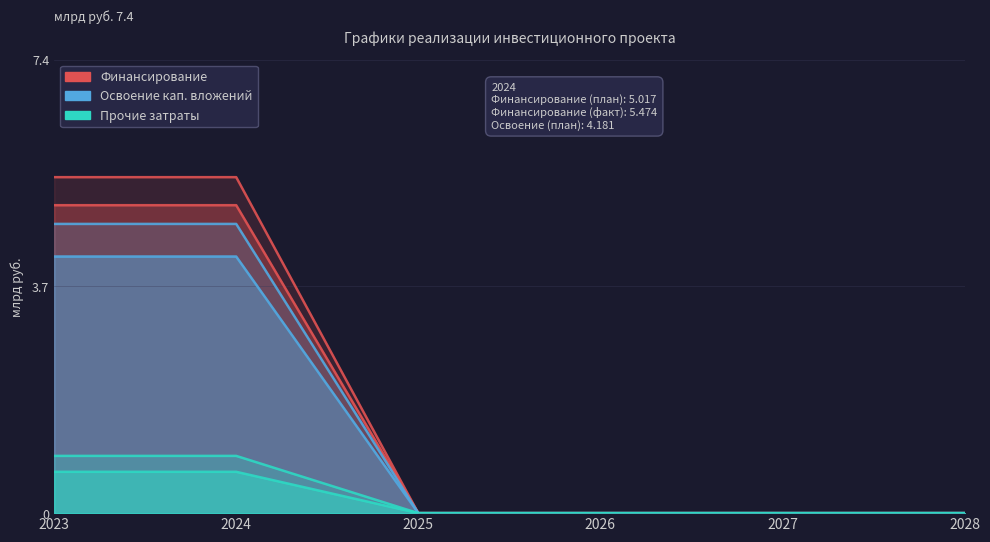

At which label is Финансирование (план) closest to 2?

2025